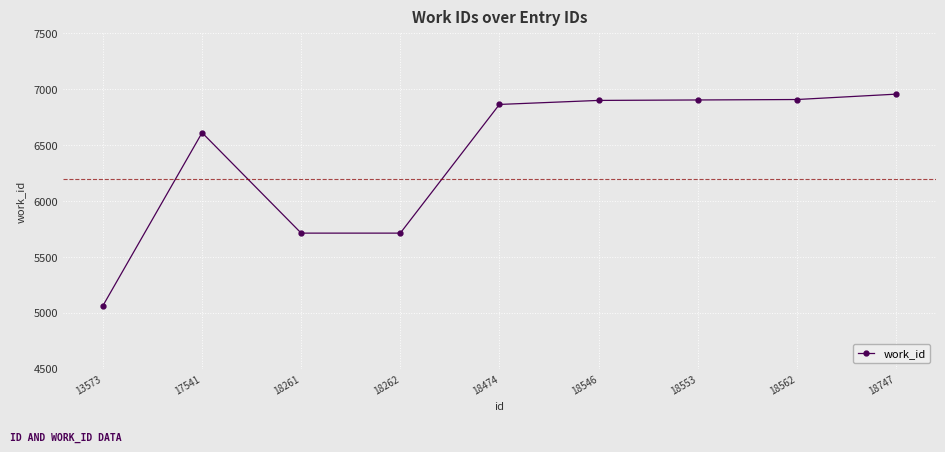

How many distinct data groups are displayed?

1